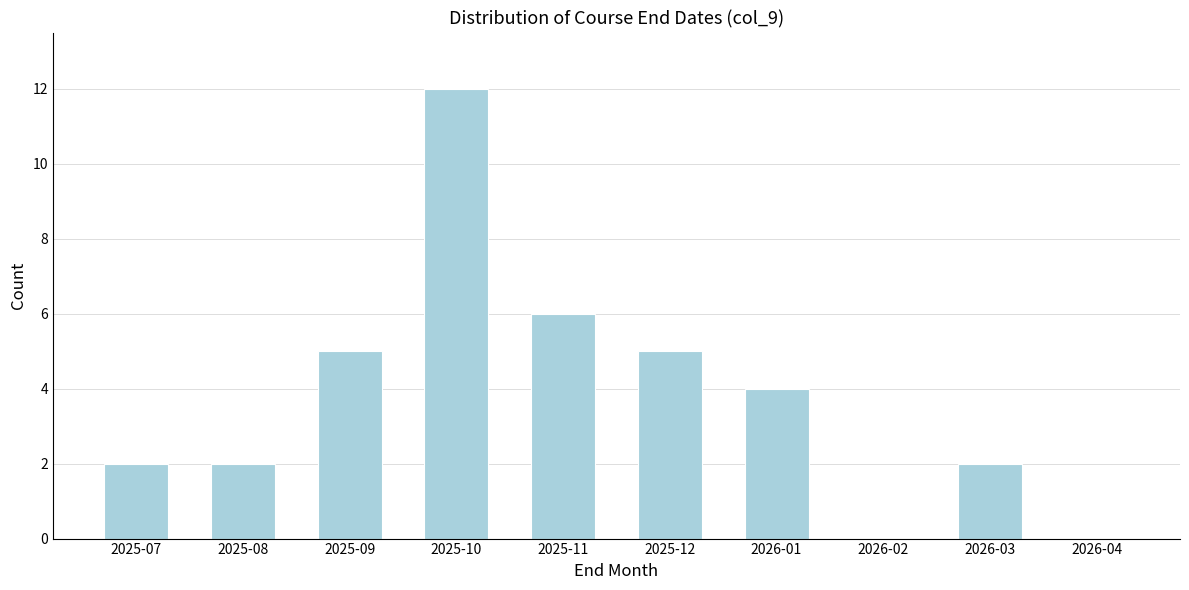

Reading left to right, transcribe all the data shown in this chart.

2025-07=2	2025-08=2	2025-09=5	2025-10=12	2025-11=6	2025-12=5	2026-01=4	2026-02=0	2026-03=2	2026-04=0